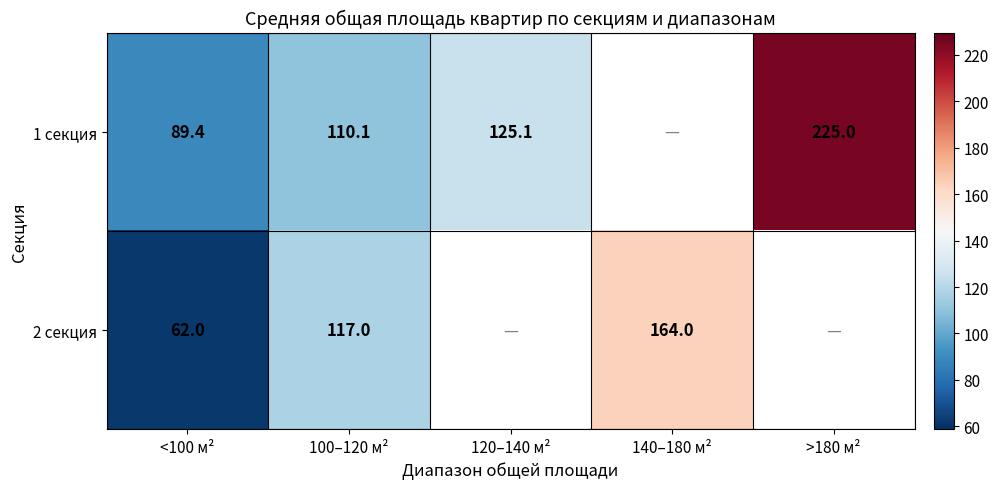

Is the value of 1 секция at >180 м² greater than the value of 2 секция at 140–180 м²?

Yes